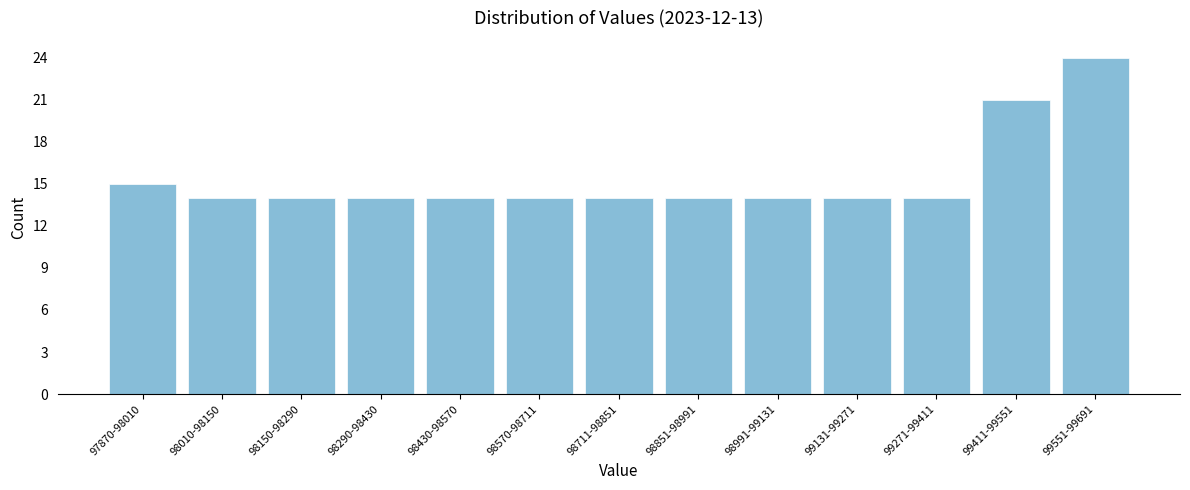

Reading left to right, extract all data points from this chart.

15	14	14	14	14	14	14	14	14	14	14	21	24